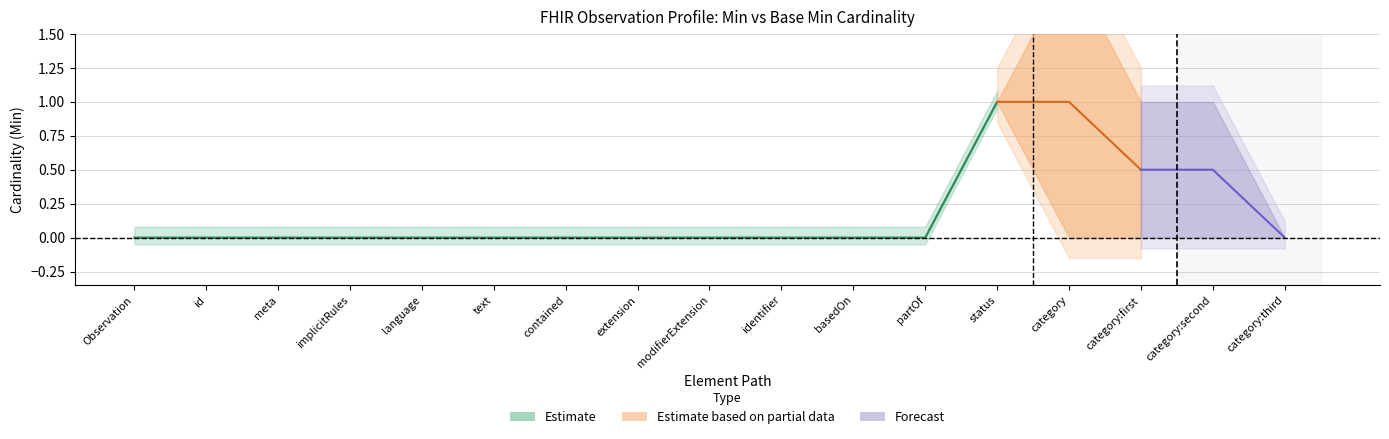

Where is the first local maximum for Base Min?

Observation.status